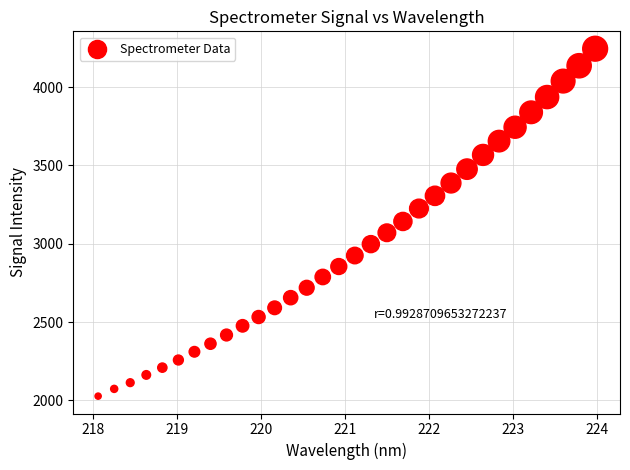

What is the range of X values (max minus min)?

5.9